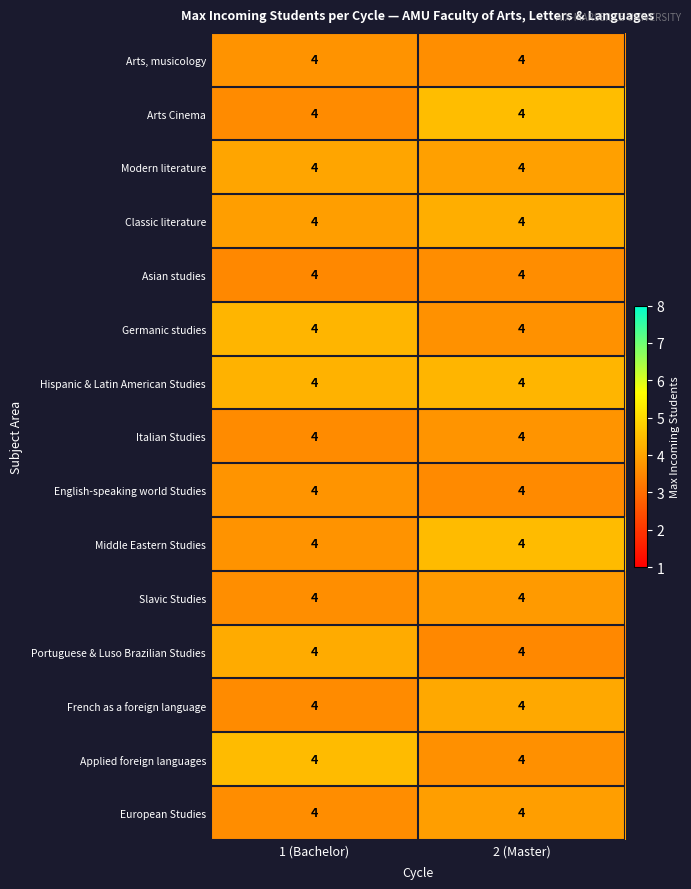

Which series has the largest total across all categories?

row_6